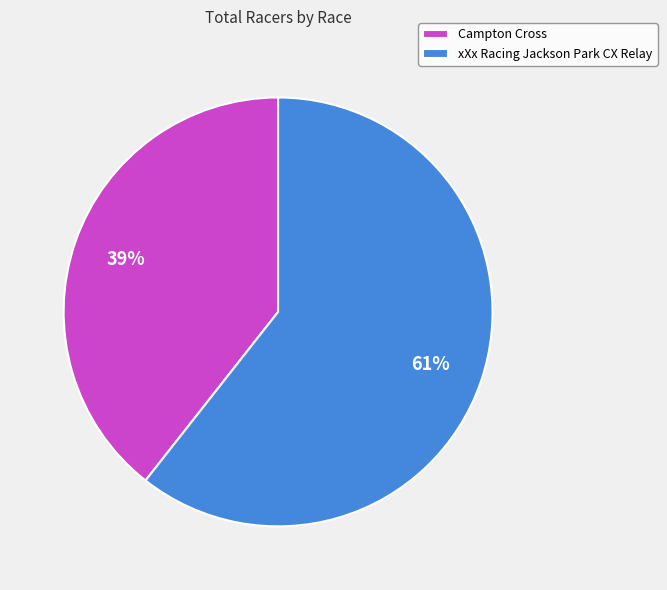

Does Campton Cross represent more than half of the total?

No